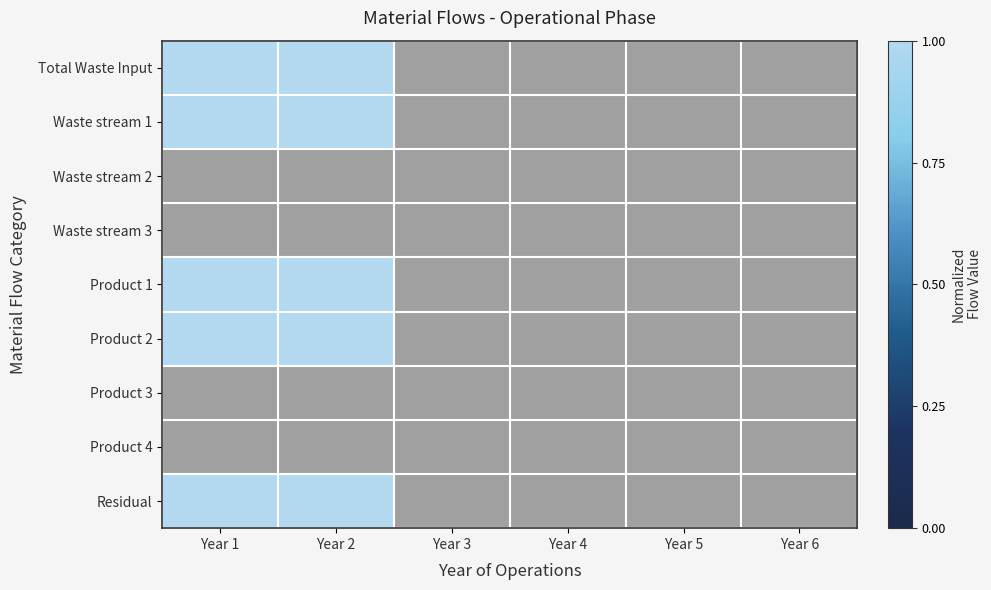

True or false: Product 2 has a value of 1 at Year 2.

True